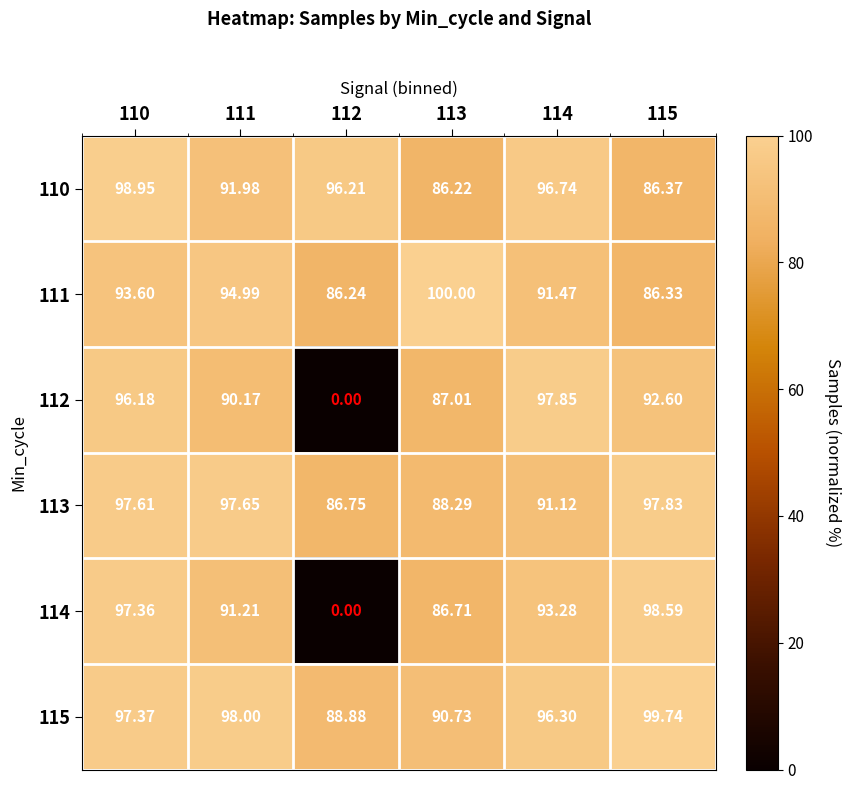

Count the number of categories in the chart.

6